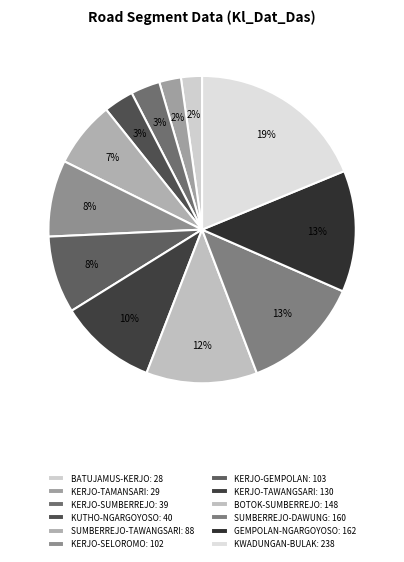

Which has a higher value, KERJO-TAWANGSARI or KERJO-GEMPOLAN?

KERJO-TAWANGSARI